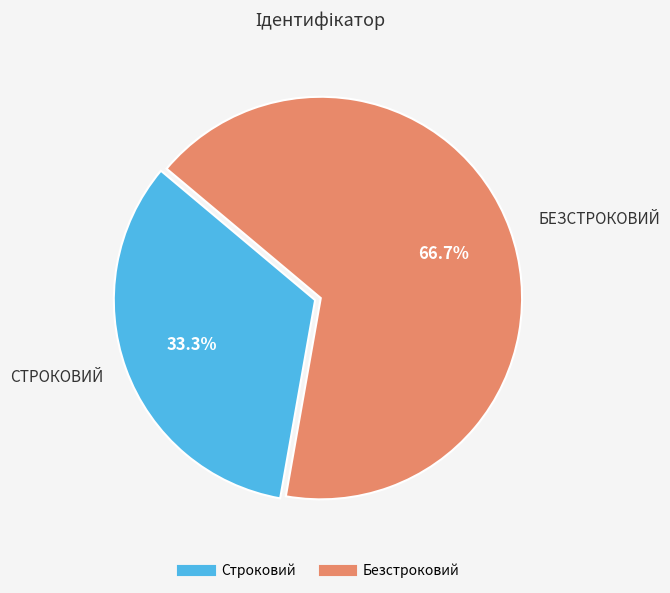

To the nearest percent, what is the difference between the largest and smallest slice percentages?

33%